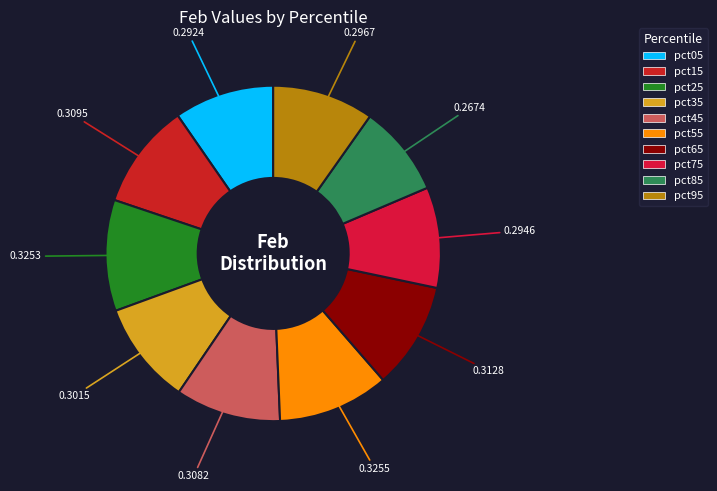

How many segments does this pie chart have?

10